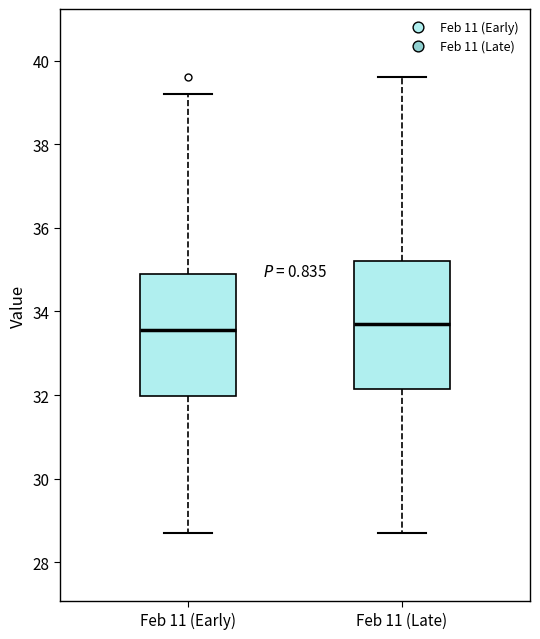

Reading left to right, read every box against the y-axis: the position of its median line, the range the box covers, and the ends of its whiskers. The values are not printed on the chart, so give them approximately, as read against the axis.

Feb 11 (Early): median 33.6, box 32.0 to 35.0, whiskers 28.8 to 39.2
Feb 11 (Late): median 33.8, box 32.2 to 35.2, whiskers 28.8 to 39.6